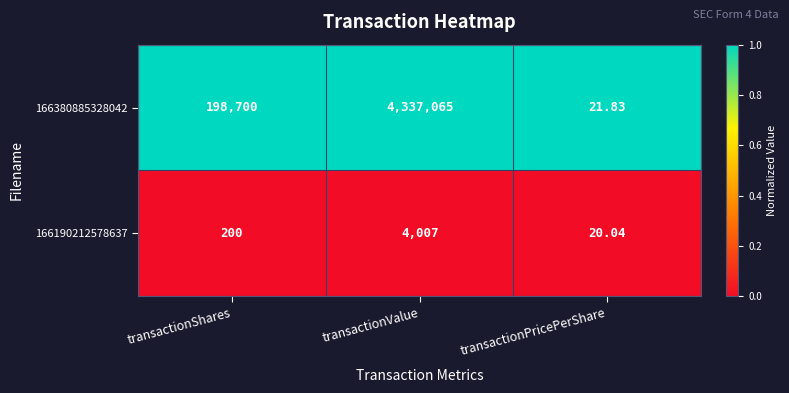

Rank the series by their maximum value, from highest to lowest.

166380885328042, 166190212578637